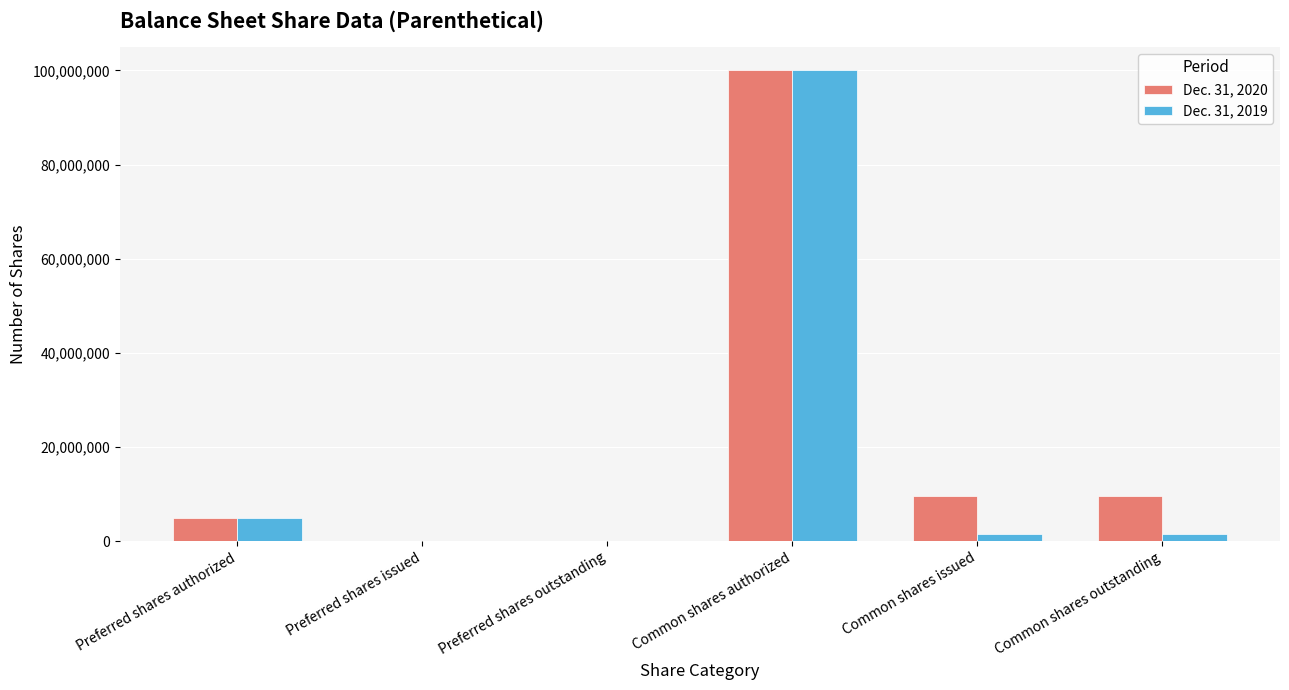

How many groups of bars are there?

6